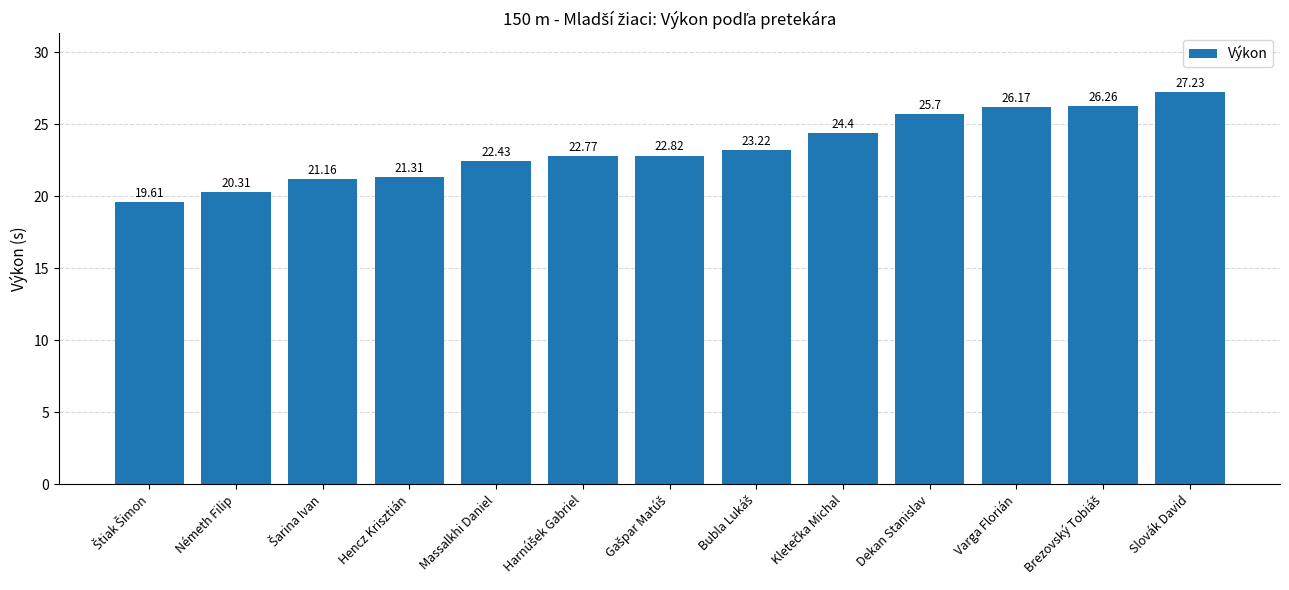

Which has a higher value, Varga Florián or Dekan Stanislav?

Varga Florián